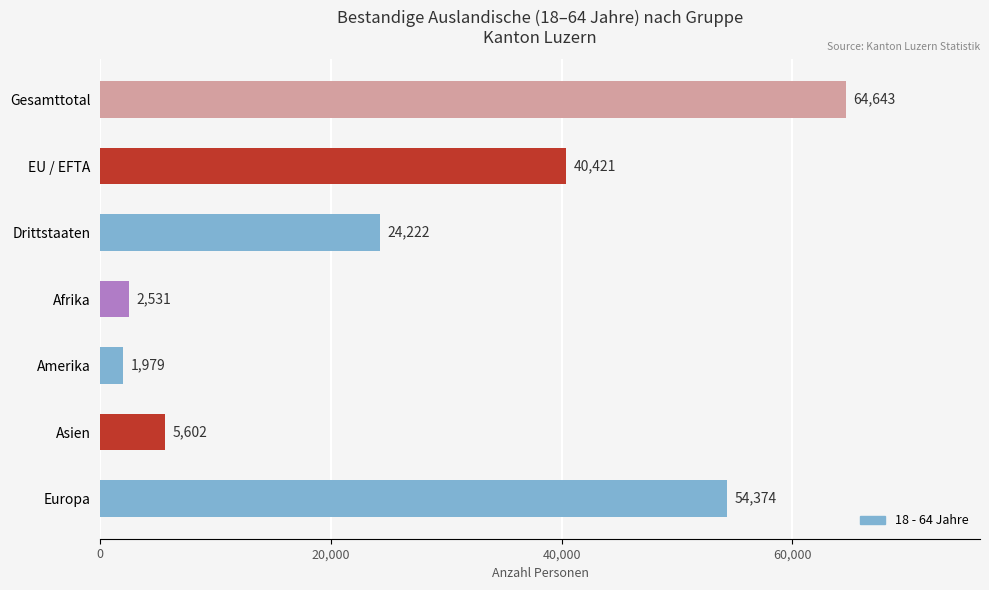

What is the smallest value displayed?

1979